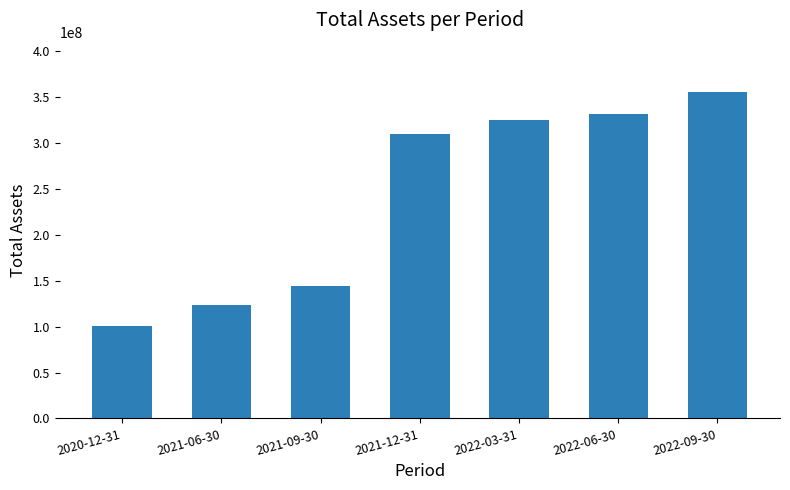

What is the sum of all values?

1689960566